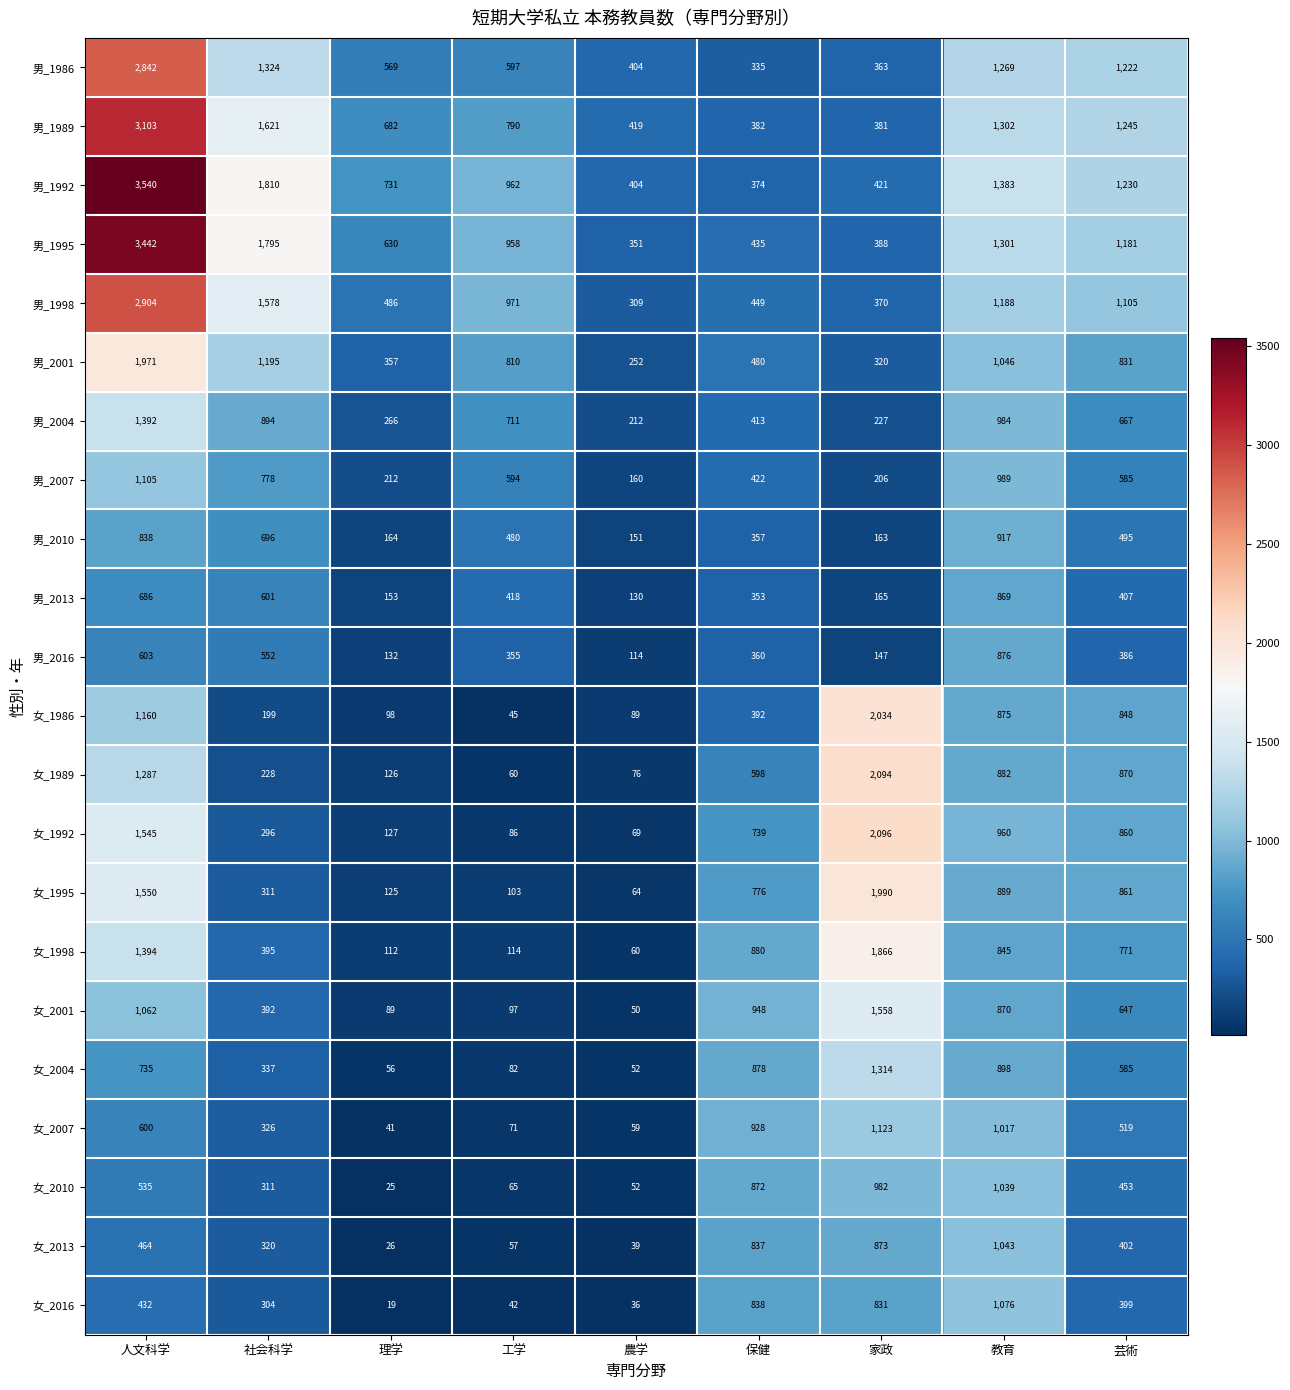

The value of 女_2007 at 教育 is 1017. True or false?

True